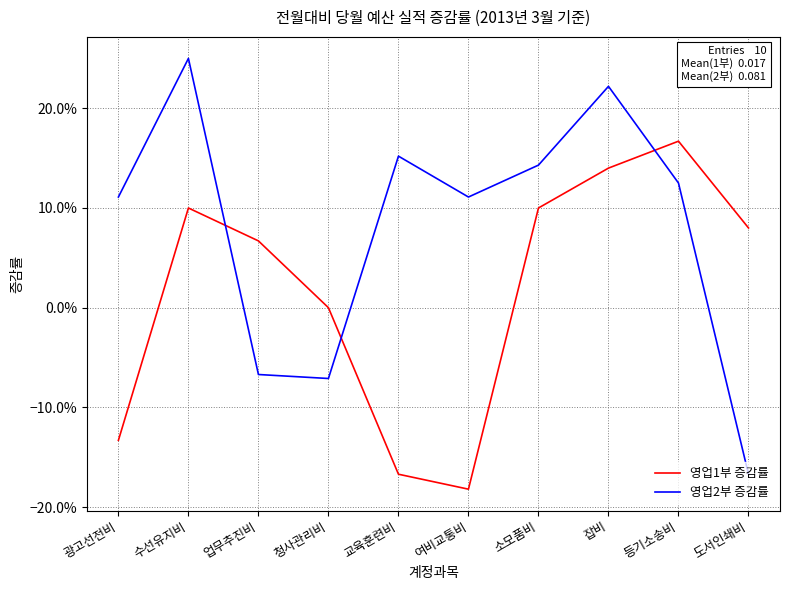

The value of 영업1부 증감률 at 잡비 is 0.2. True or false?

False